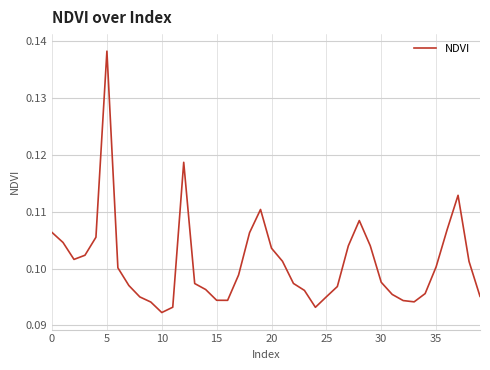

Count the number of categories in the chart.

40